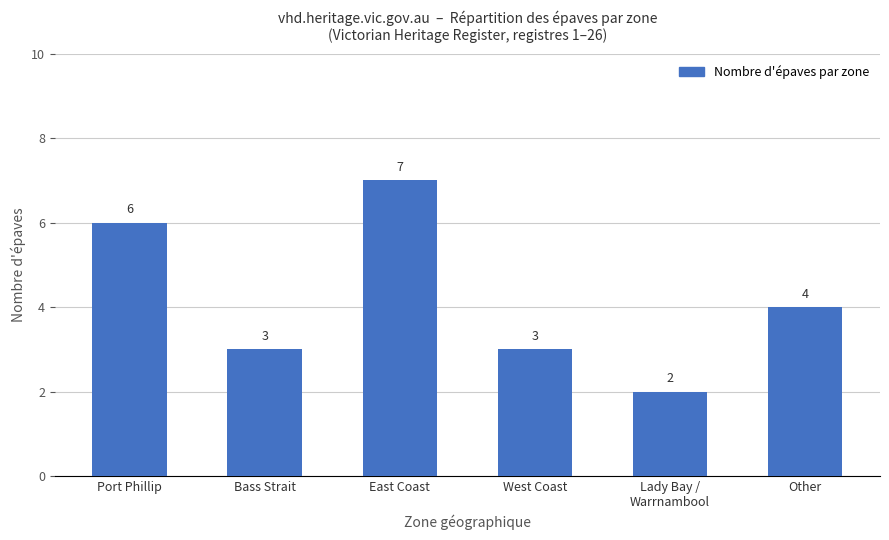

The chart shows a value of 4 at Other. True or false?

True